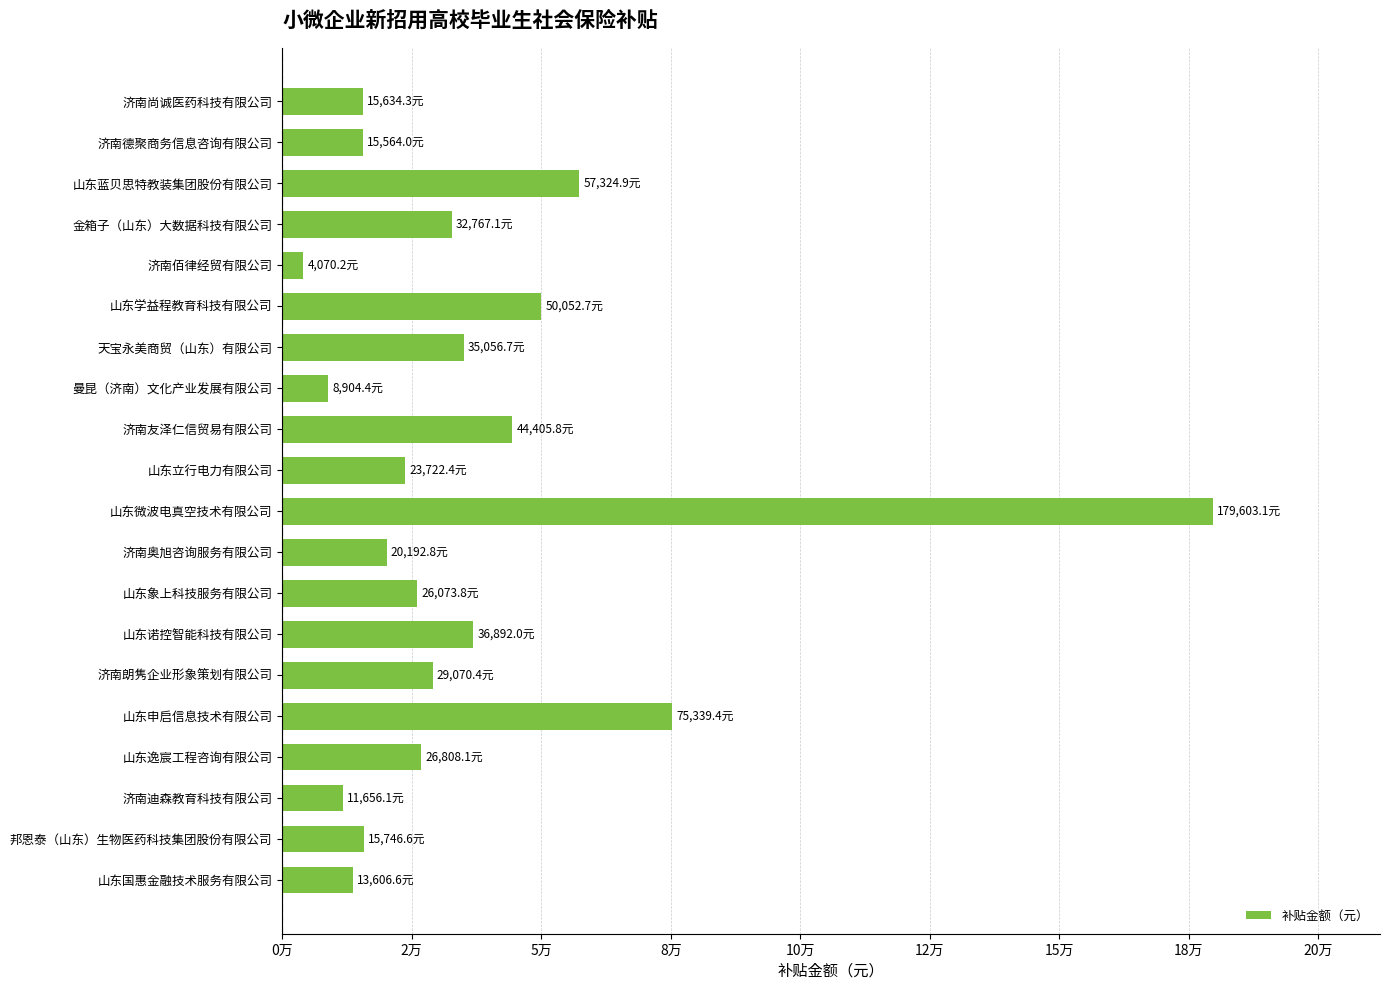

Does the chart contain any negative values?

No